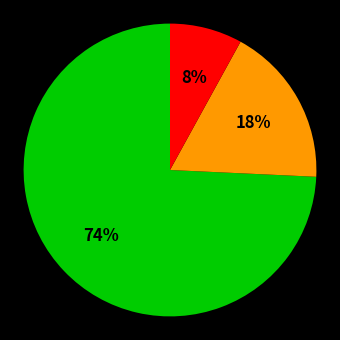

Is there any slice that represents more than half of the pie?

Yes